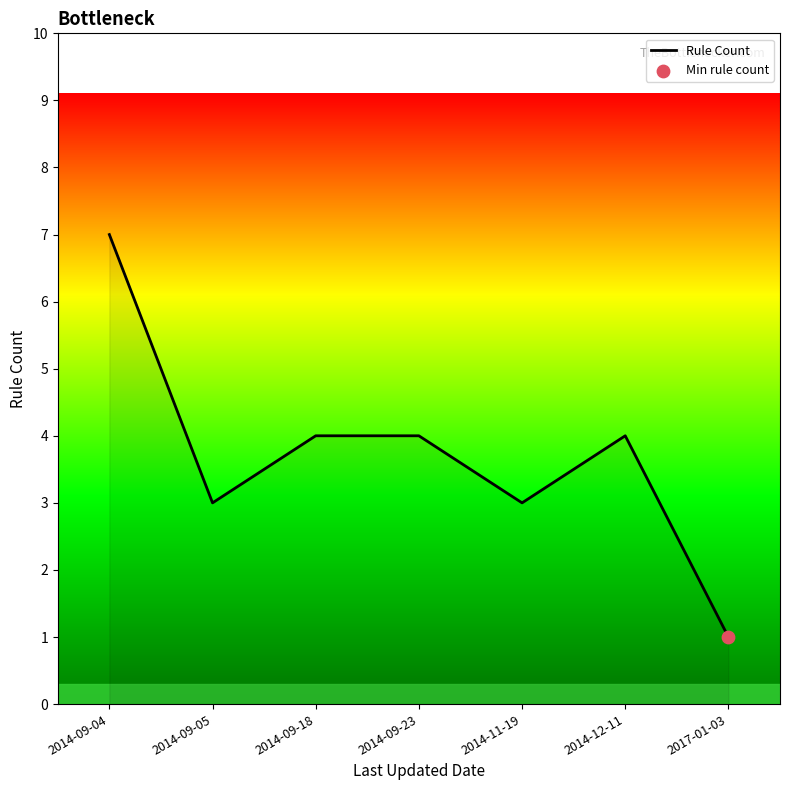

Which has a higher value, 2017-01-03 or 2014-09-05?

2014-09-05